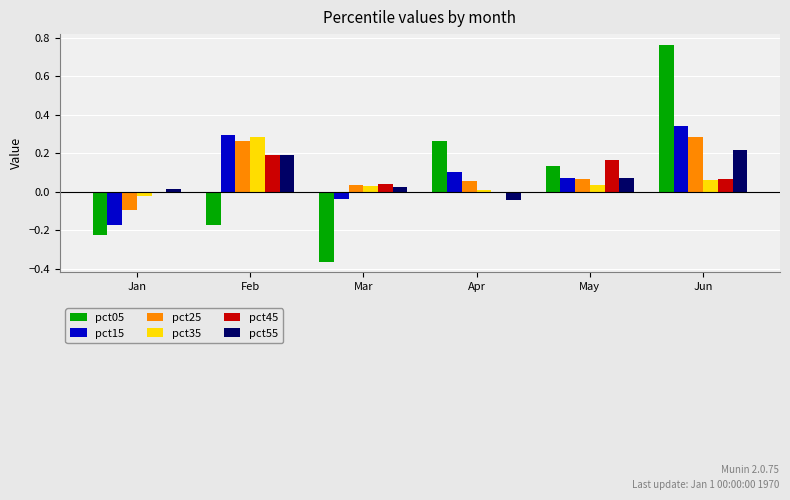

The pct35 series shows 0.0 at May. True or false?

True